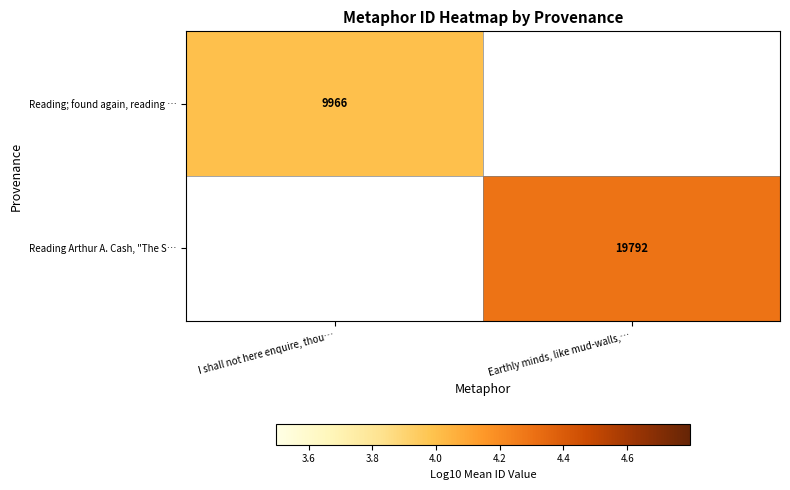

At how many categories does at least one series exceed 4?

1